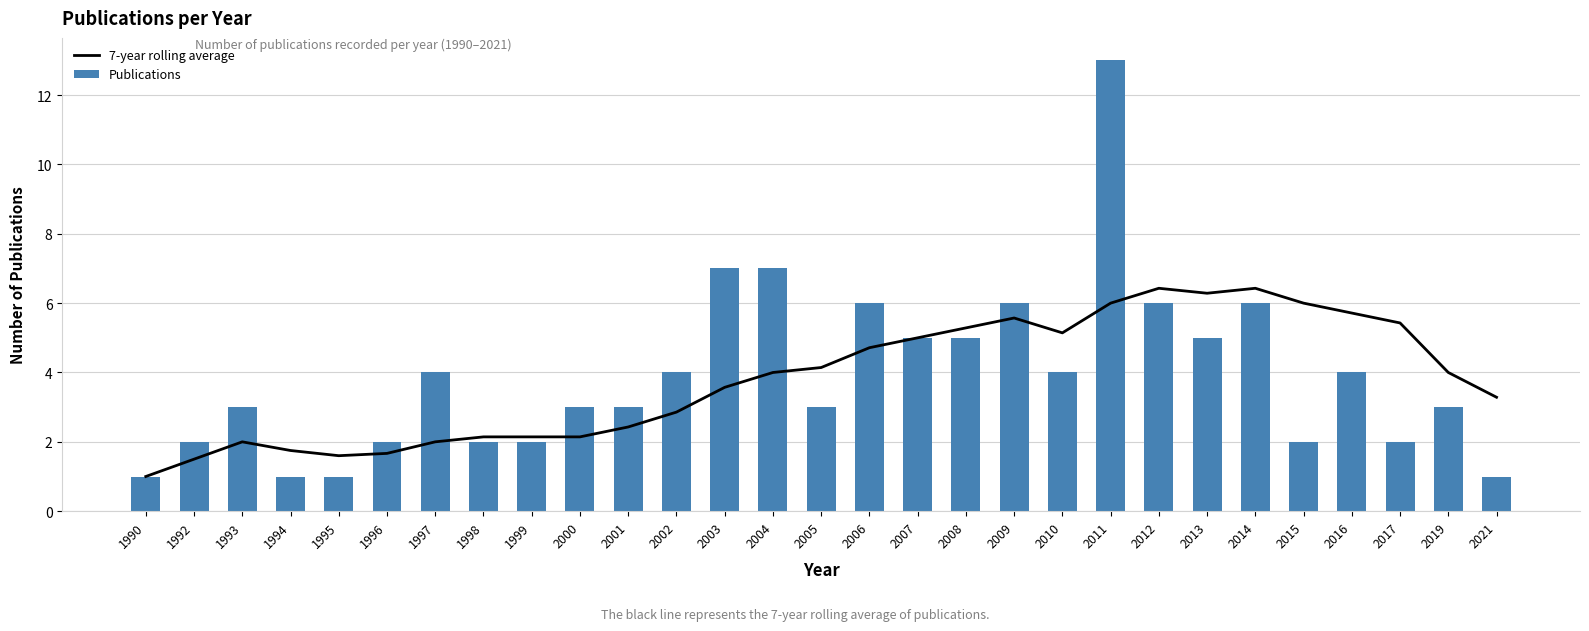

Rank the categories by 7-year rolling average value from highest to lowest.

2012, 2014, 2013, 2011, 2015, 2016, 2009, 2017, 2008, 2010, 2007, 2006, 2005, 2004, 2019, 2003, 2021, 2002, 2001, 1998, 1999, 2000, 1993, 1997, 1994, 1996, 1995, 1992, 1990